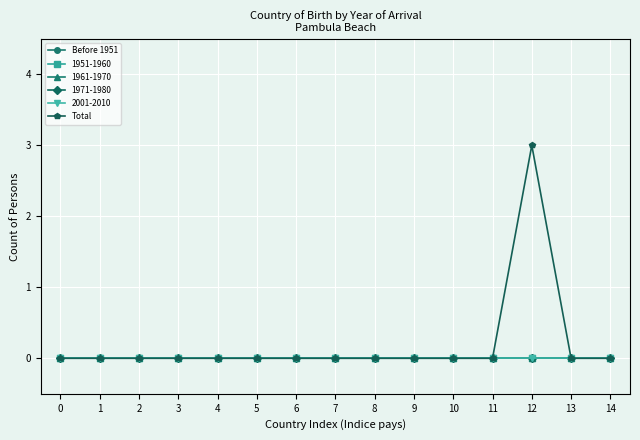

At how many categories does at least one series exceed 0?

1